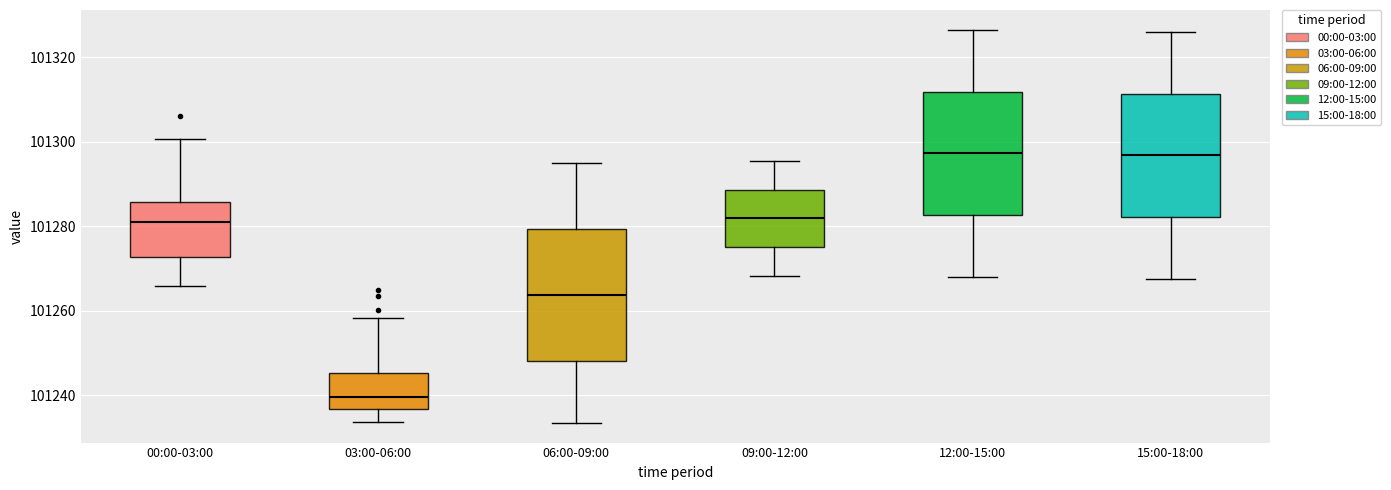

Reading left to right, transcribe this box plot: for each box, give where its median line is, the range the box spans, and where its two whiskers end, as read against the y-axis. The values are not printed on the chart, so give them approximately, as read against the axis.

00:00-03:00: median 101280, box 101272 to 101286, whiskers 101266 to 101300
03:00-06:00: median 101240, box 101236 to 101246, whiskers 101234 to 101258
06:00-09:00: median 101264, box 101248 to 101280, whiskers 101234 to 101296
09:00-12:00: median 101282, box 101276 to 101288, whiskers 101268 to 101296
12:00-15:00: median 101298, box 101282 to 101312, whiskers 101268 to 101326
15:00-18:00: median 101296, box 101282 to 101312, whiskers 101268 to 101326